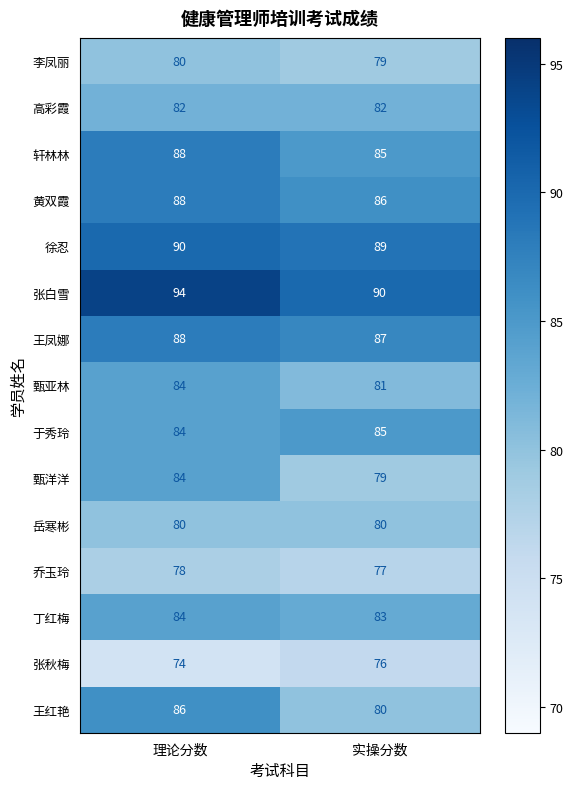

What is the spread (max minus min) of values at 实操分数?

14